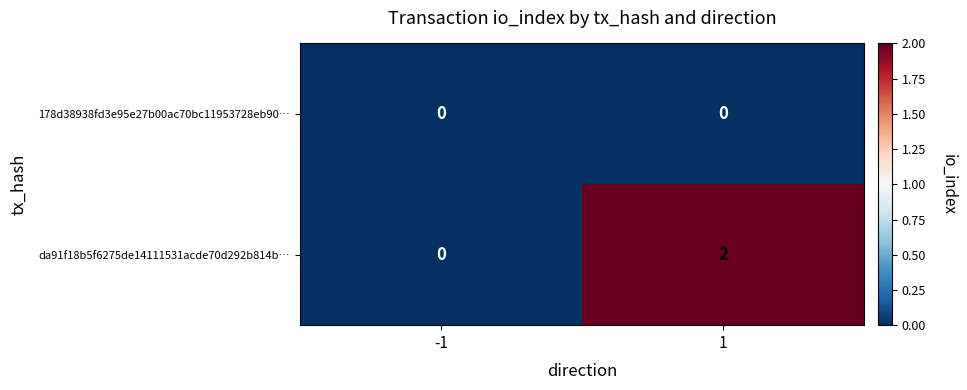

The da91f18b5f6275de14111531acde70d292b814b… series shows 2 at 1. True or false?

True